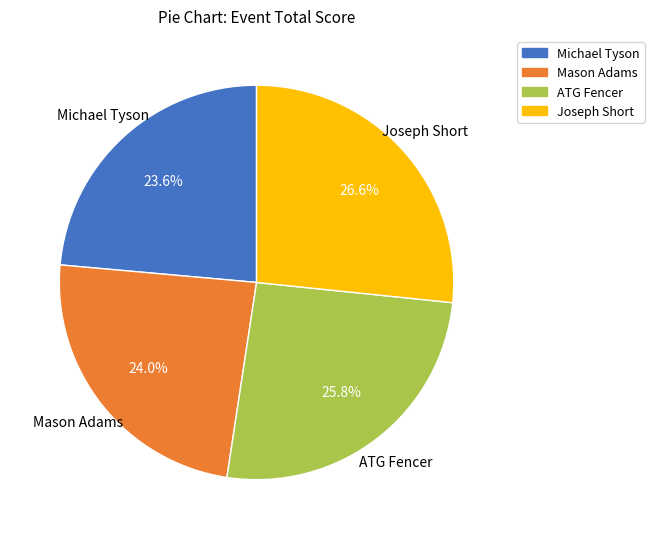

Which category has the biggest portion of the pie?

Joseph Short